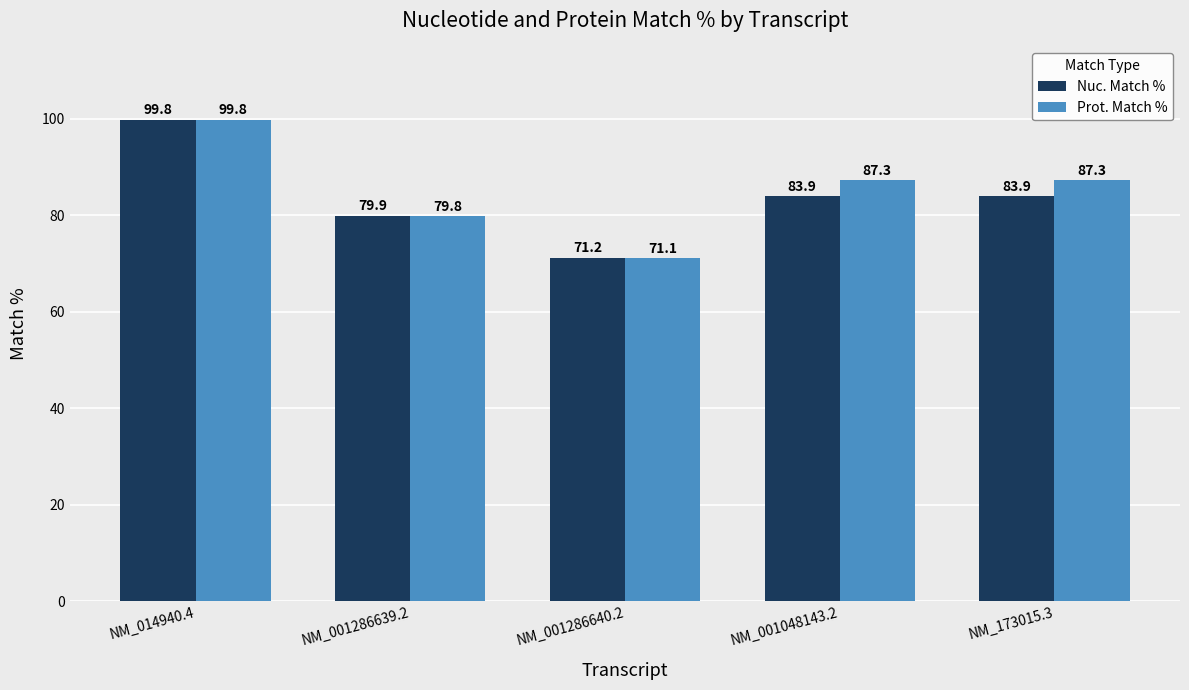

List the series in order of their overall mean, lowest first.

Nuc. Match %, Prot. Match %